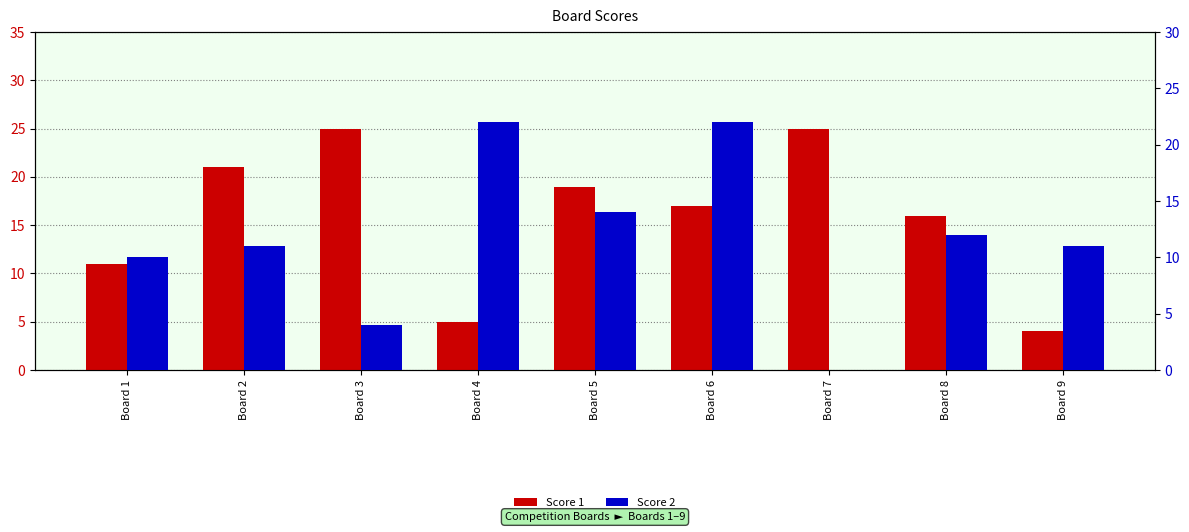

What is the difference between the highest and lowest values at Board 9?

7